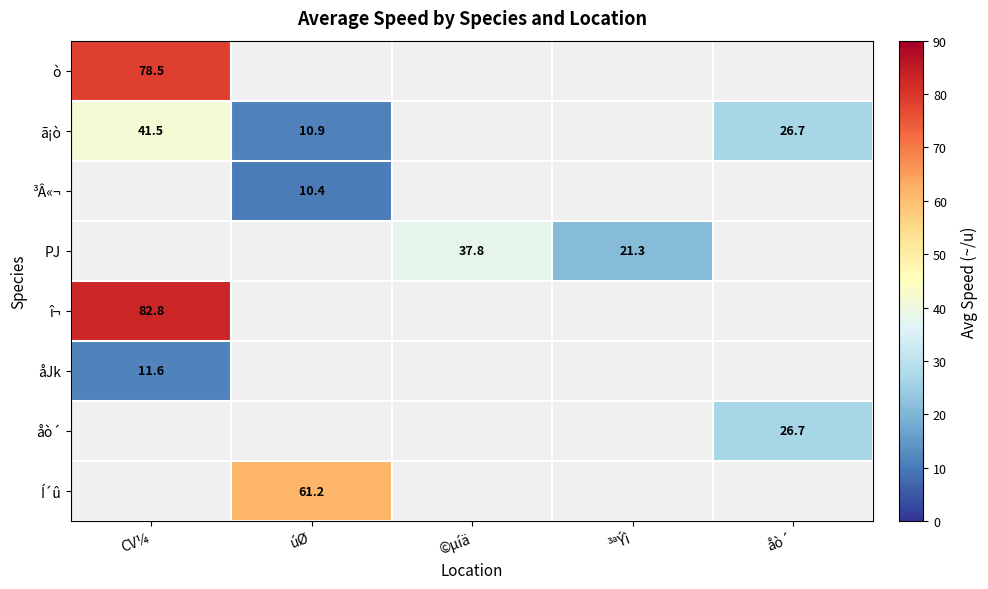

The value of PJ at ³ªÝì is 21.3. True or false?

True